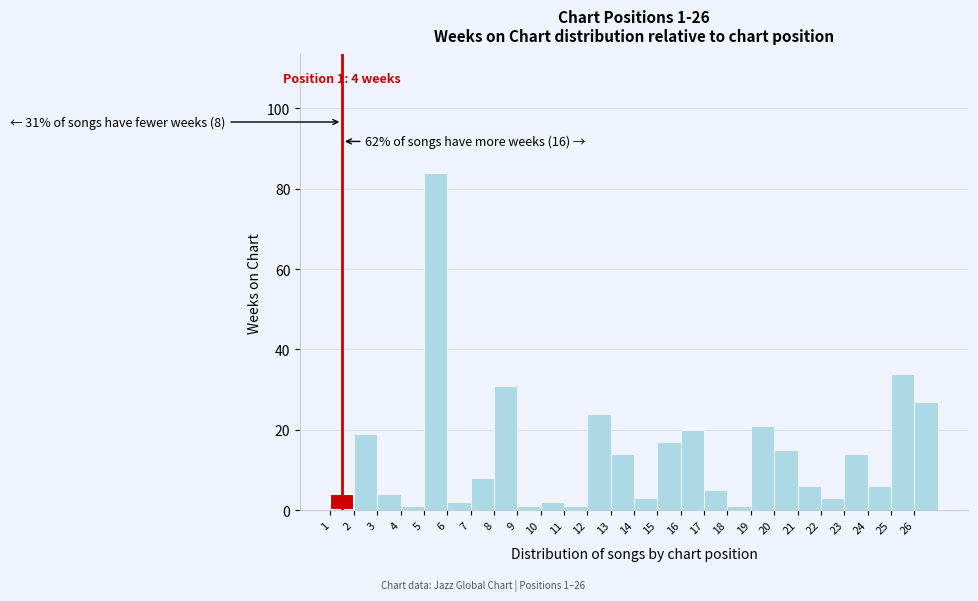

Over which range of the x-axis is the bar tallest?

5 to 6